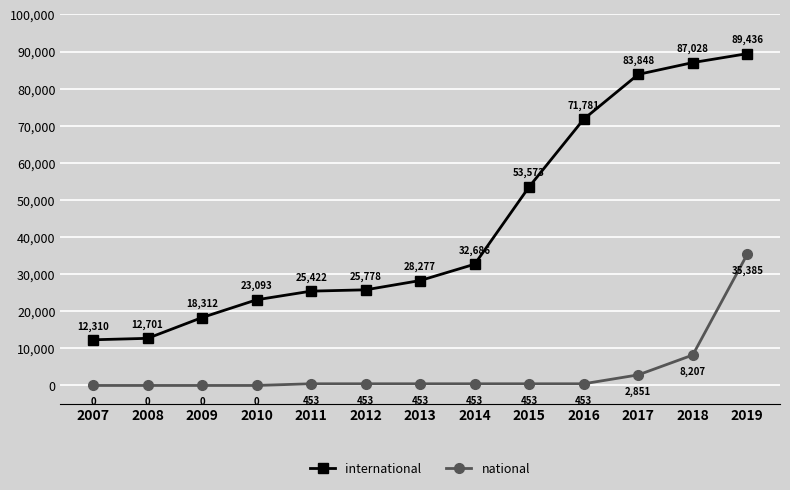

At which category does the chart reach its peak across all series?

2019